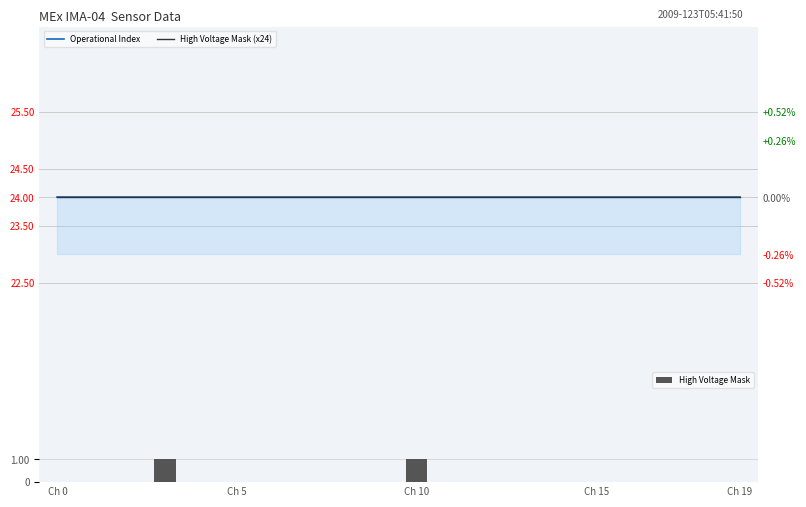

Between 7 and 12, which series saw the biggest shift?

Operational Index